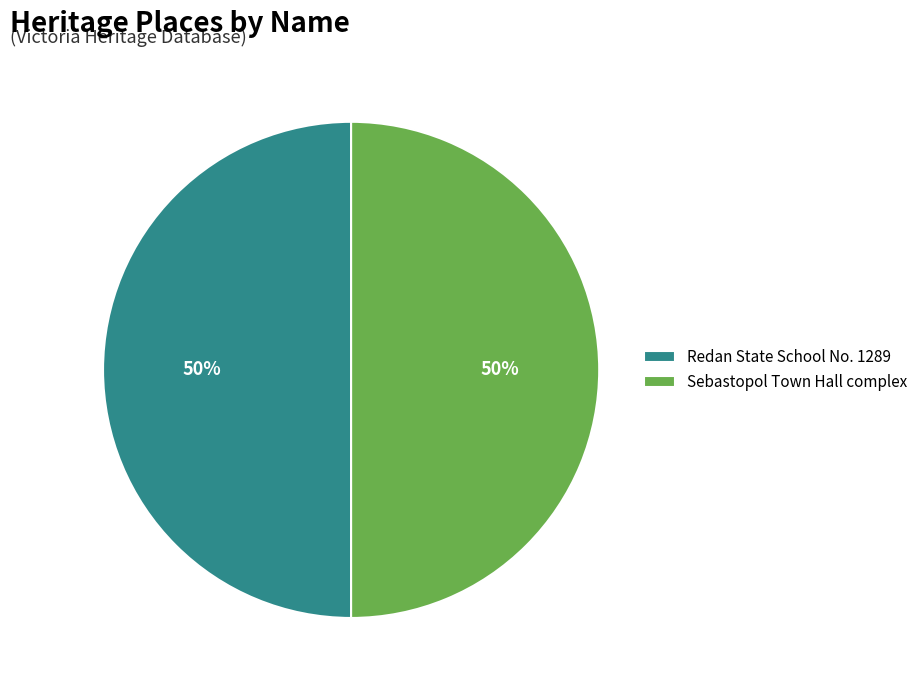

Combined, do Sebastopol Town Hall complex and Redan State School No. 1289 account for over 50%?

Yes